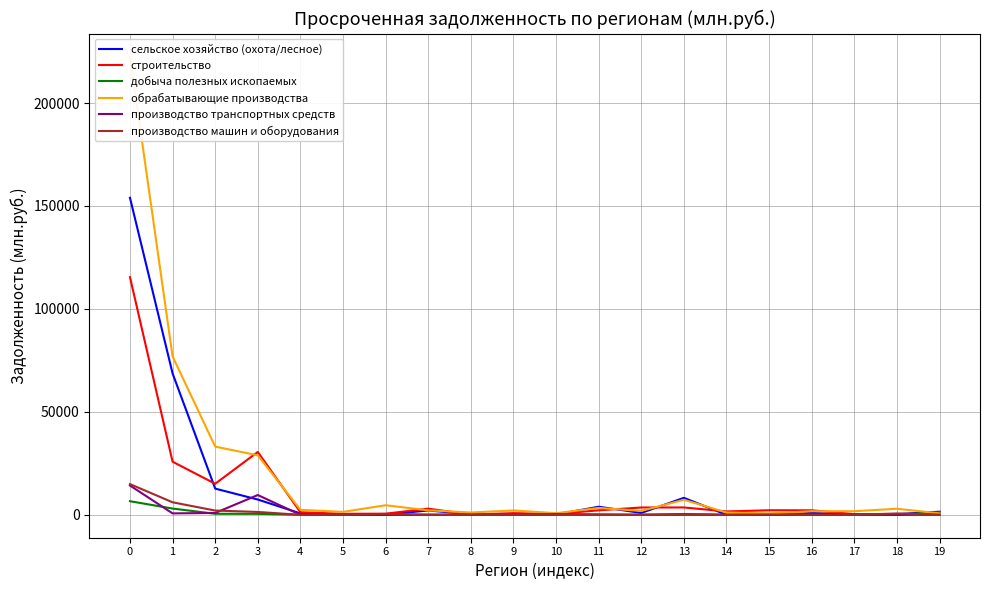

How many positive values does the производство транспортных средств series have?

9